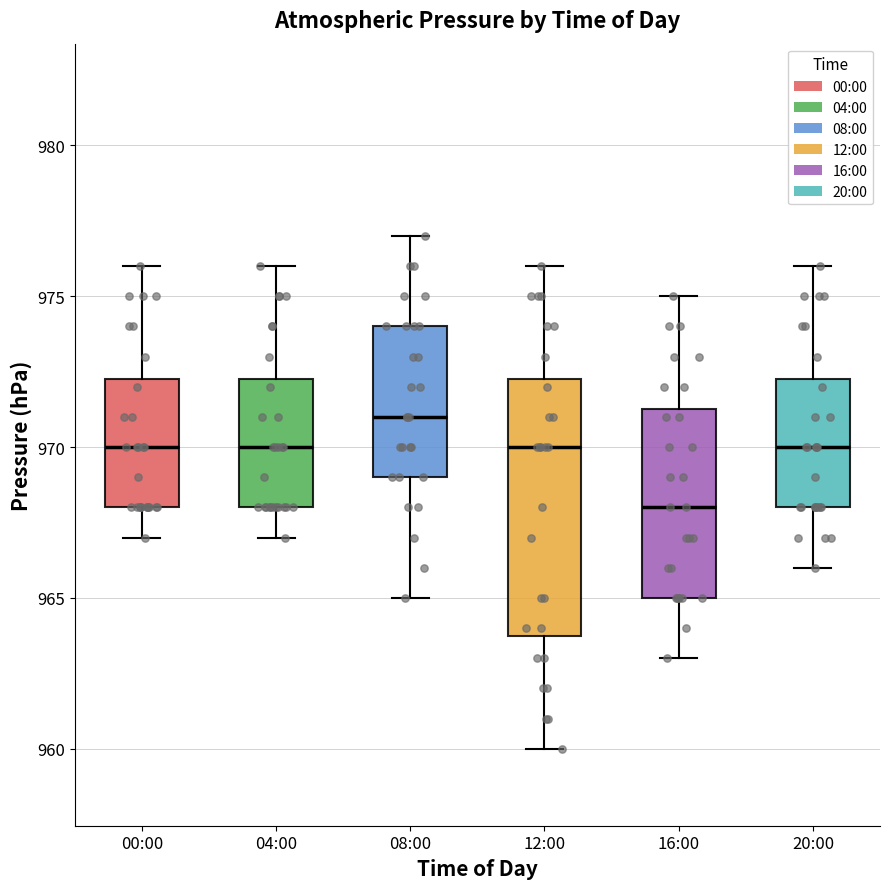

Which box has the lowest median line?

16:00